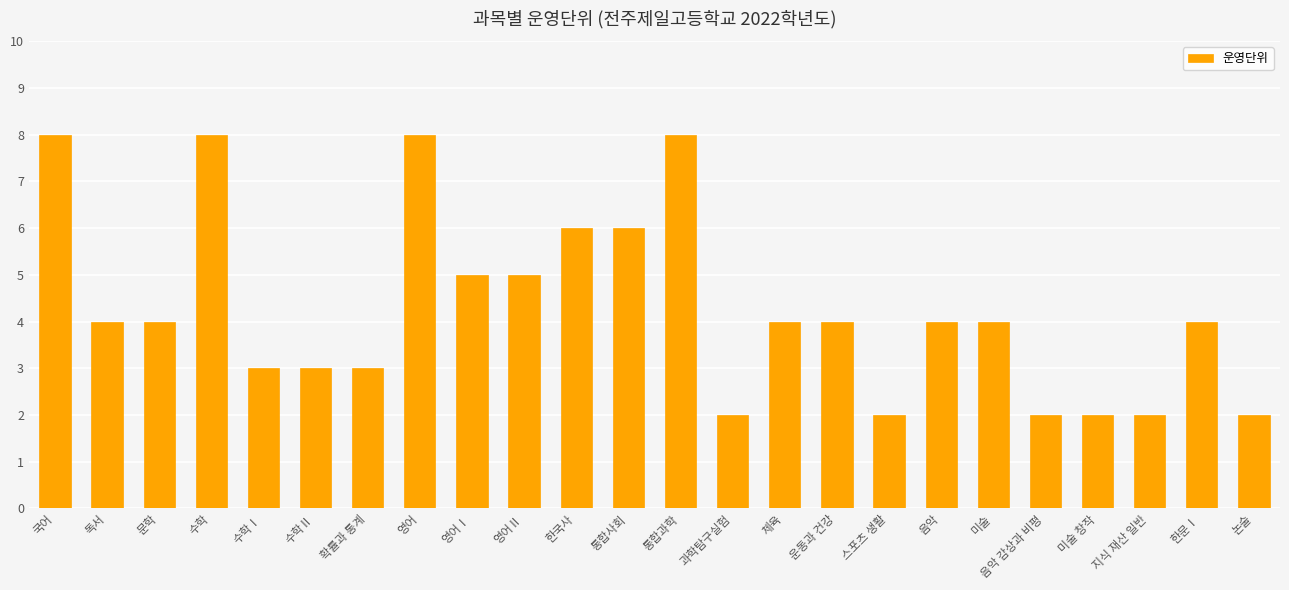

What is the ratio of the value at 과학탐구실험 to the value at 수학Ⅰ?

0.7